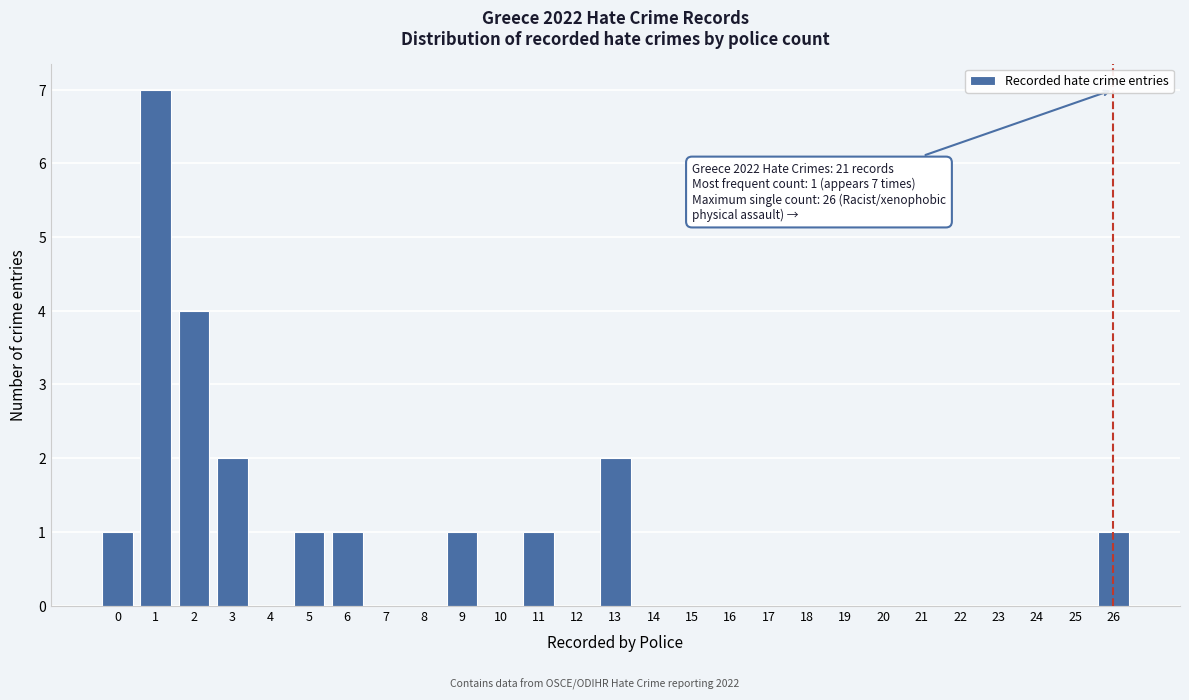

Over which range of the x-axis is the bar tallest?

0.5 to 1.5